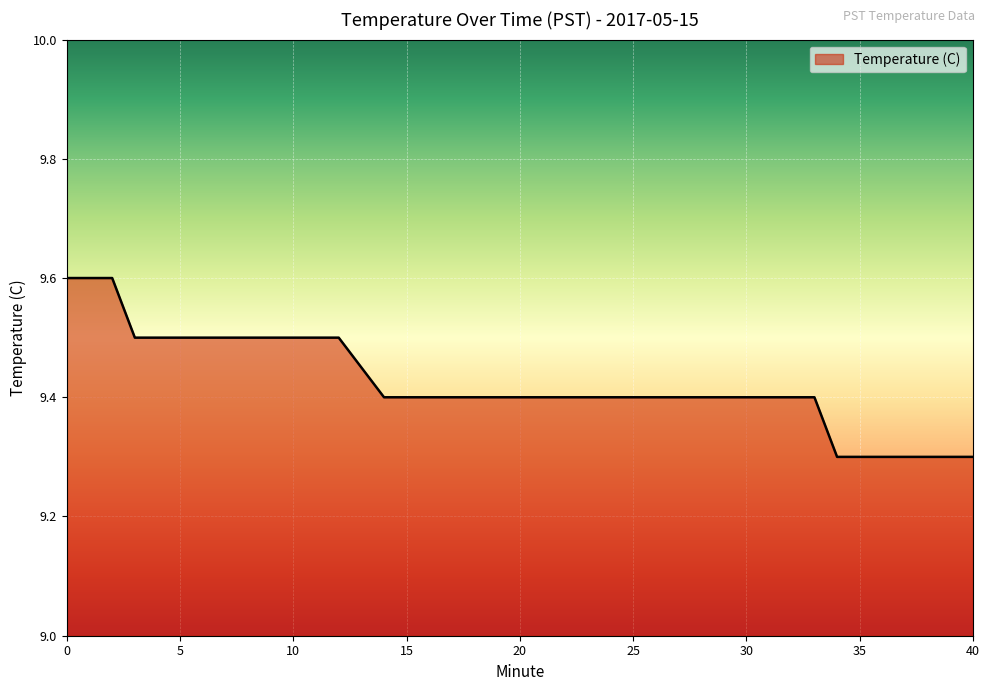

What is the maximum value shown in the chart?

9.6